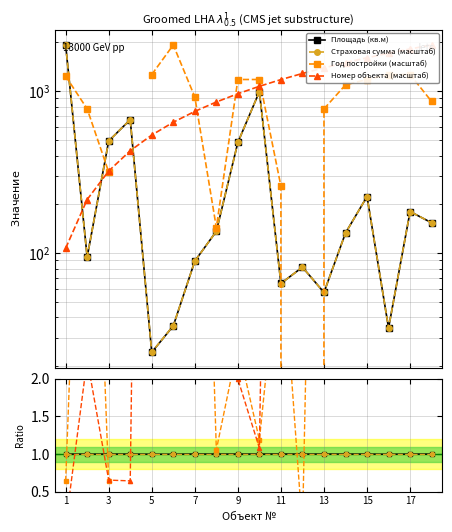

Which series changed the most between 3 and 12?

Номер объекта (масштаб)